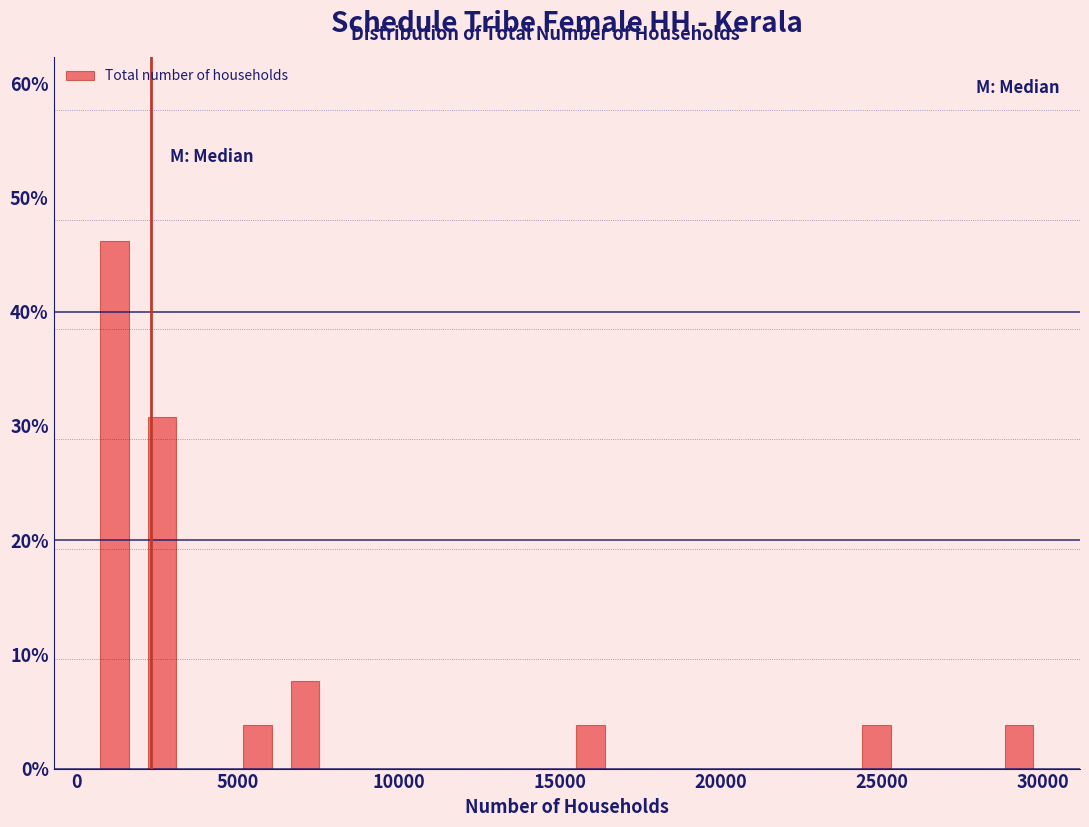

Read against the x-axis, roughly where is the centre of the tallest bar?

1000